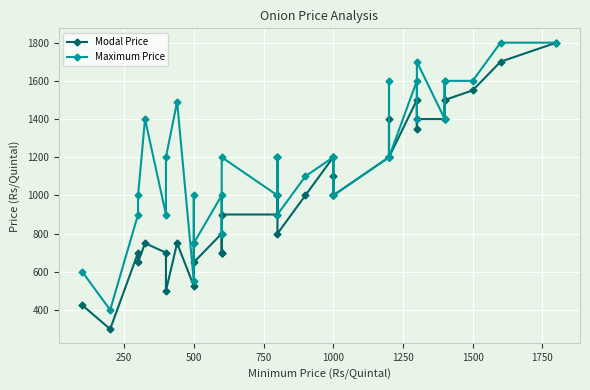

Reading left to right, transcribe all the data shown in this chart.

Modal Price: 425	300	700	650	750	700	500	750	525	750	650	800	700	700	900	900	1000	1000	1000	800	1000	1200	1000	1000	1100	1000	1200	1400	1200	1200	1500	1350	1400	1400	1500	1400	1500	1550	1700	1800
Maximum Price: 600	400	900	1000	1400	900	1200	1490	550	1000	750	1000	800	800	1200	1000	1200	1200	1200	900	1100	1200	1200	1000	1200	1000	1200	1600	1200	1200	1600	1400	1700	1400	1600	1400	1600	1600	1800	1800